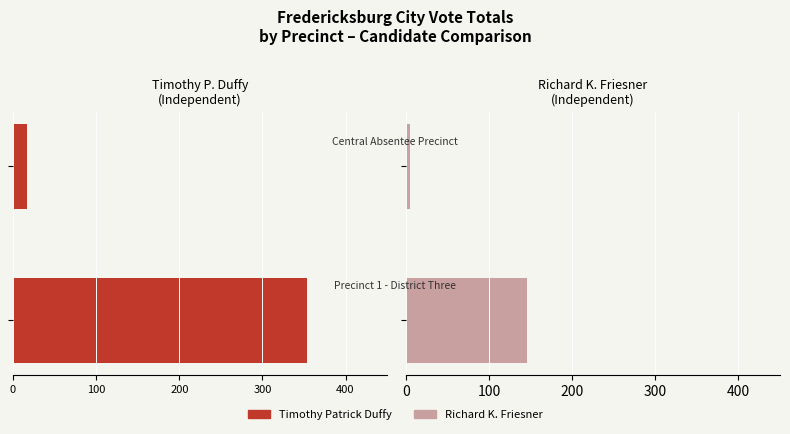

What is the lowest value of the Richard K. Friesner series?

5